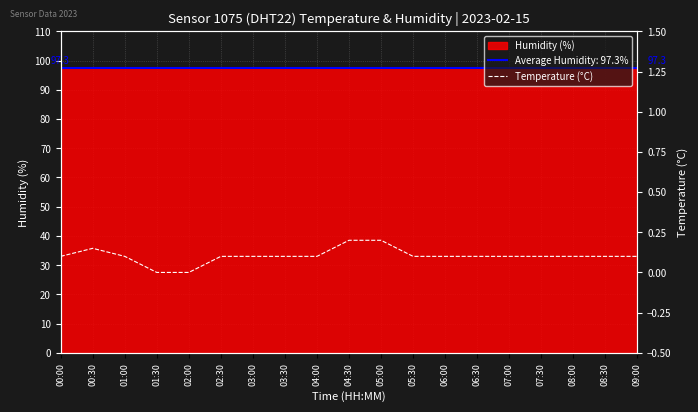

Rank the categories by value from lowest to highest.

01:30, 02:00, 00:00, 01:00, 02:30, 03:00, 03:30, 04:00, 05:30, 06:00, 06:30, 07:00, 07:30, 08:00, 08:30, 09:00, 00:30, 04:30, 05:00